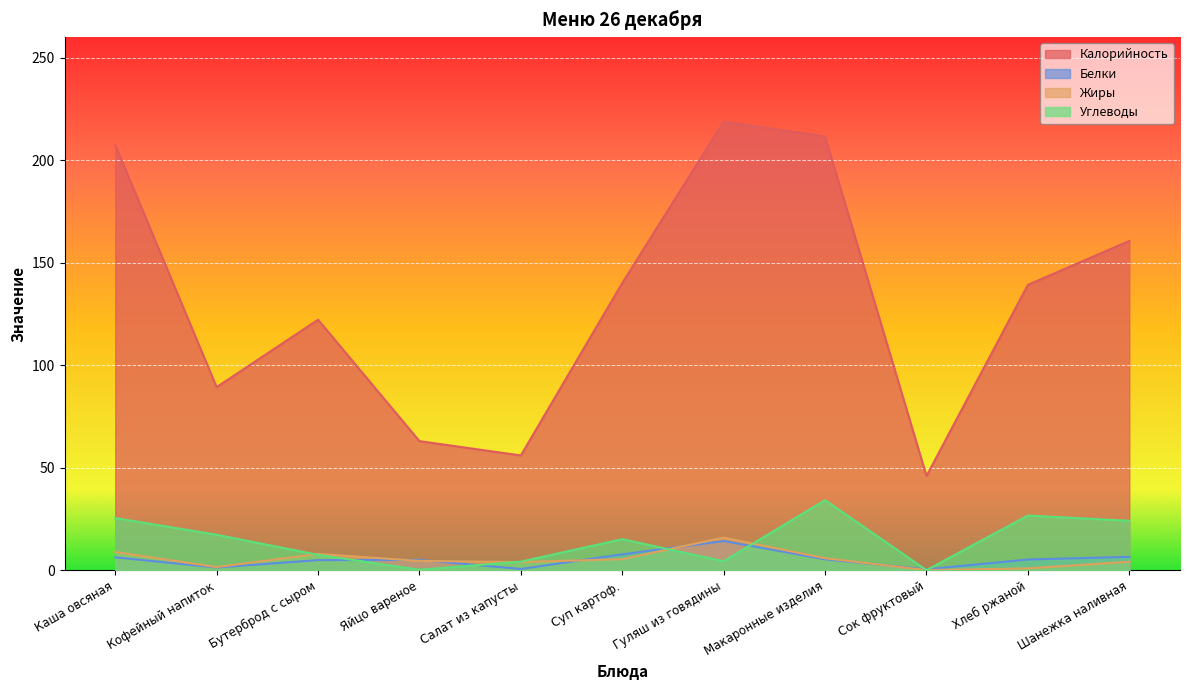

Reading right to left, what are all the values shown in this chart?

Калорийность: 160.6	139.2	46.0	211.6	218.8	140.1	56.0	63.0	122.2	89.3	207.4
Белки: 6.6	5.3	0.5	5.4	14.3	7.8	0.7	5.1	5.0	1.4	6.3
Жиры: 4.2	1.0	0.1	5.9	16.0	5.5	4.0	4.6	8.0	1.6	8.9
Углеводы: 24.2	26.7	0.1	34.2	4.4	15.2	4.2	0.3	7.6	17.4	25.5